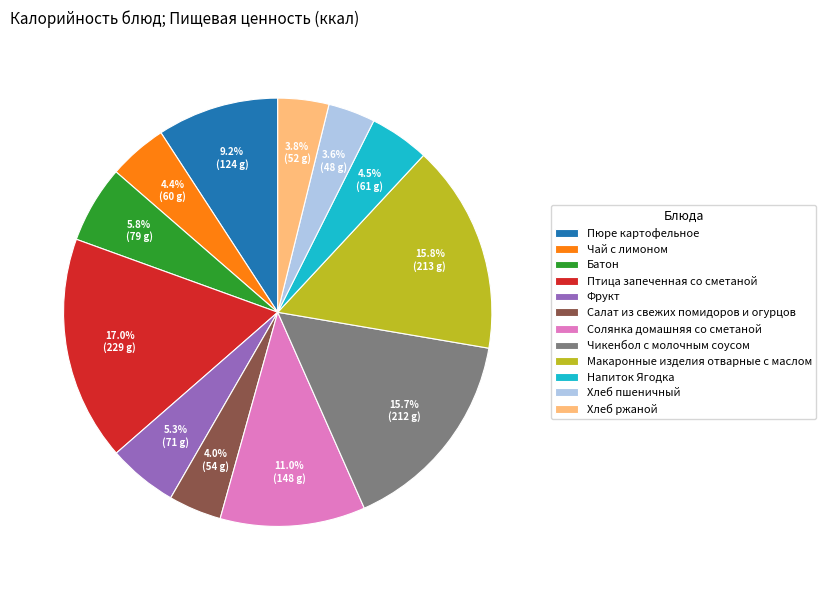

How many slices are in this pie chart?

12